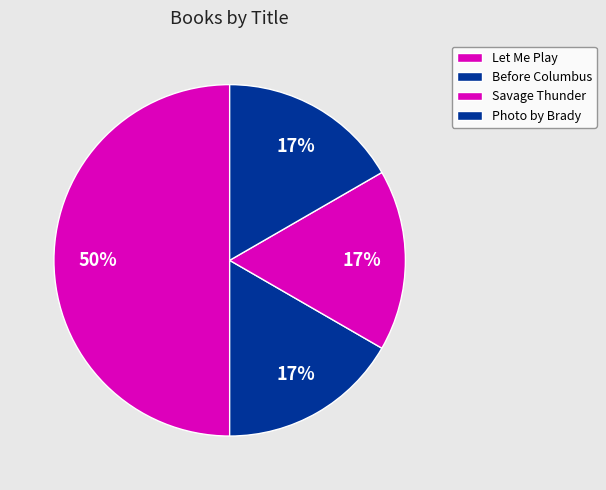

To the nearest percent, what is the combined percentage of Photo by Brady and Savage Thunder?

33%